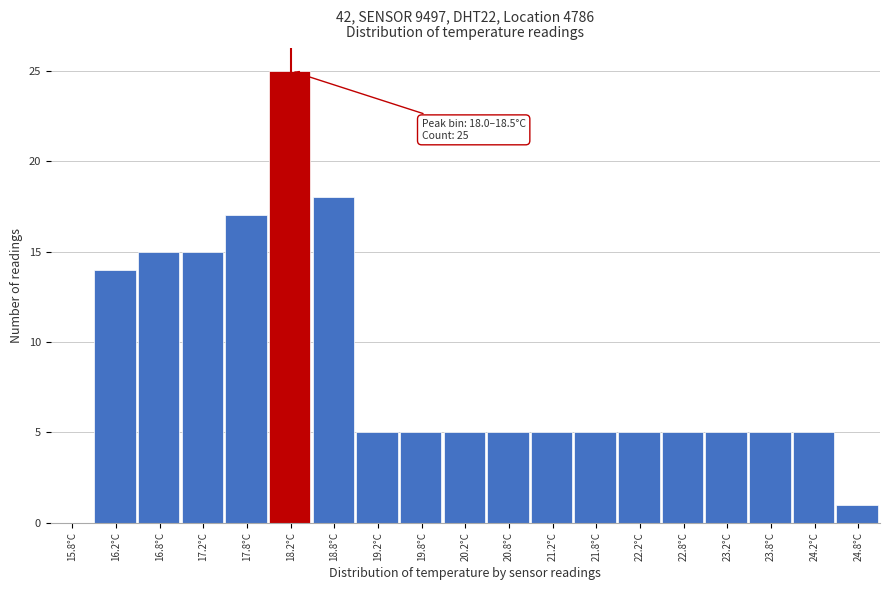

Which range on the x-axis has the tallest bar?

18.0 to 18.5